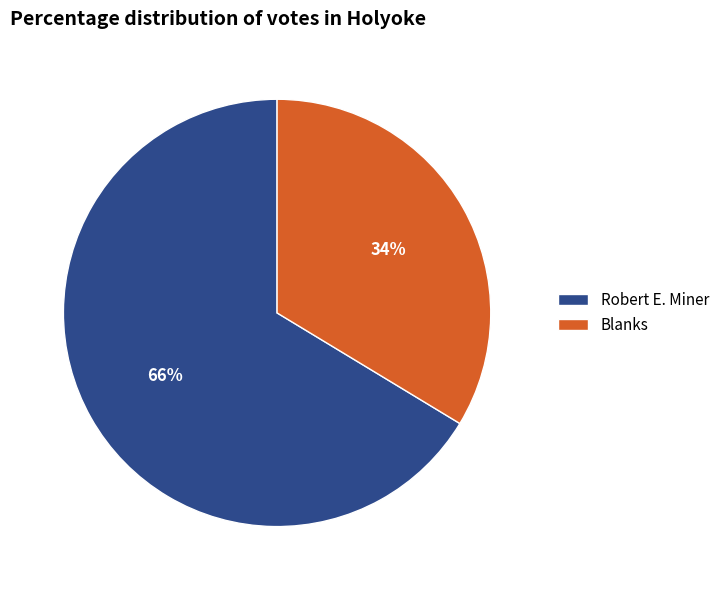

To the nearest percent, what percentage of the pie is Robert E. Miner?

66%